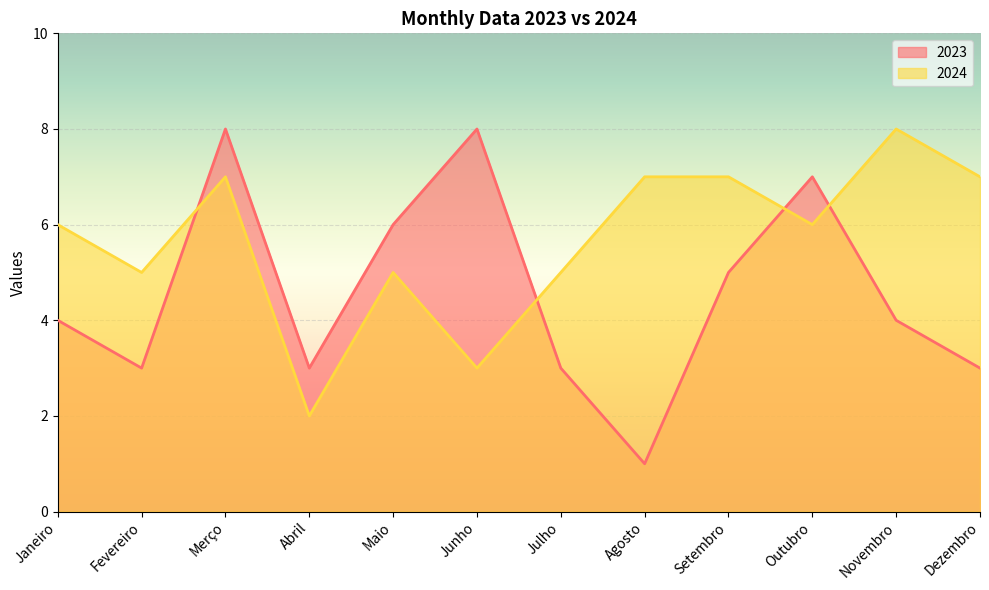

What are all the series names shown in the legend?

2023, 2024